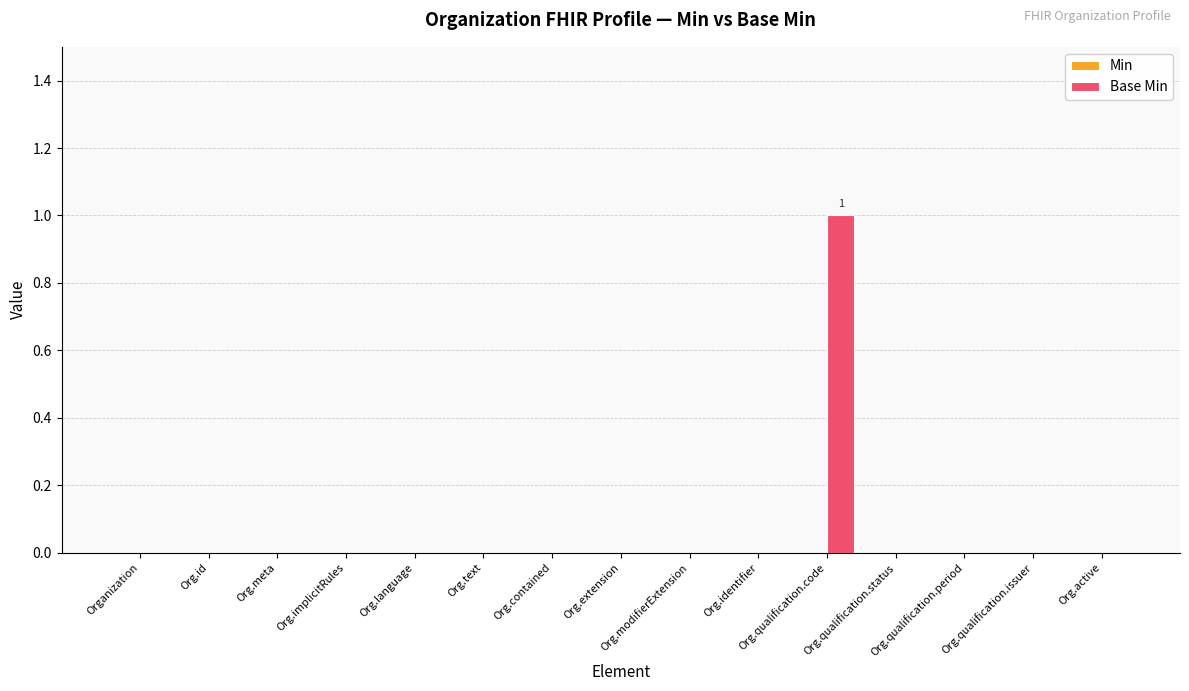

The chart shows a value of 0 at Org.language. True or false?

True